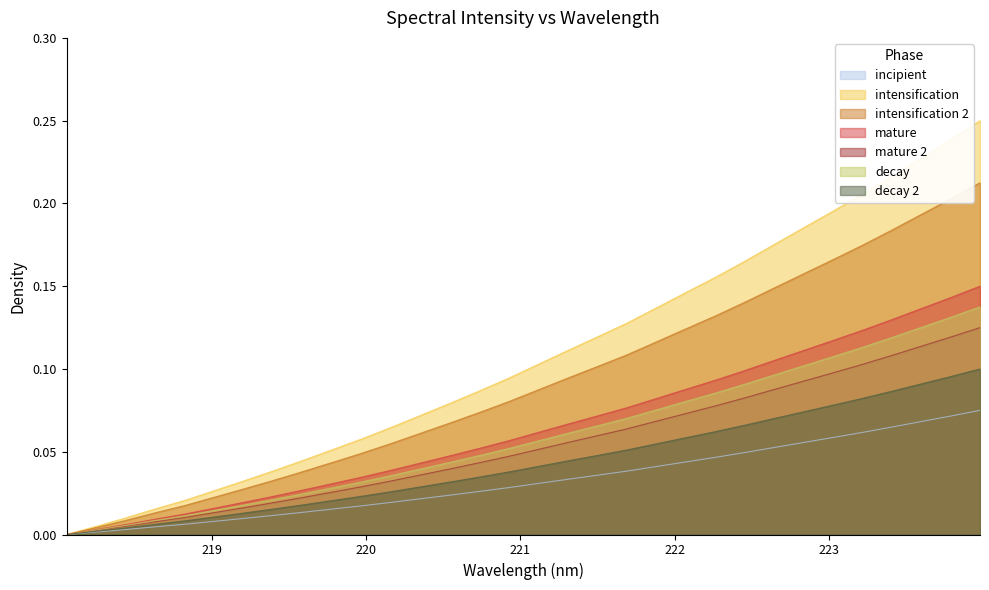

True or false: the data shows 0.1 at 223.2172.

True